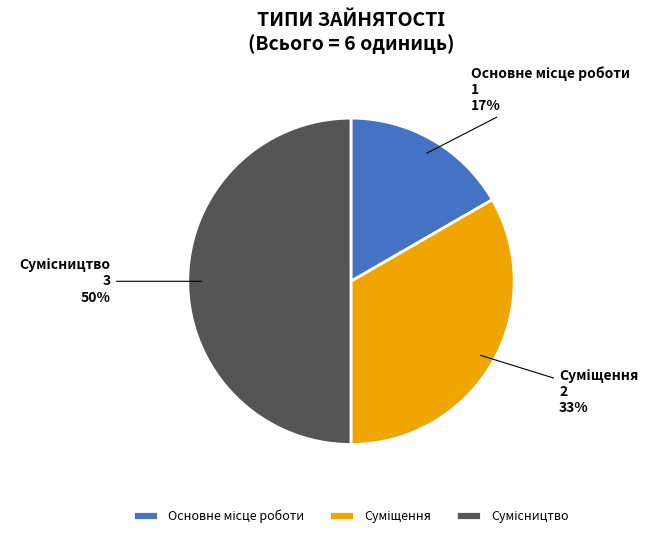

To the nearest percent, what is the average slice percentage?

33%